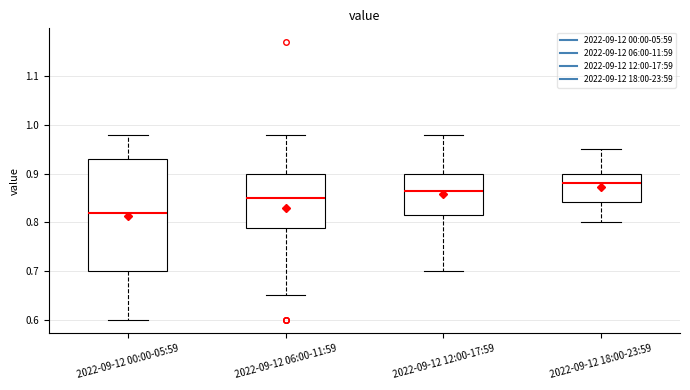

Comparing the boxes themselves (not the whiskers), which one is the tallest?

2022-09-12 00:00-05:59